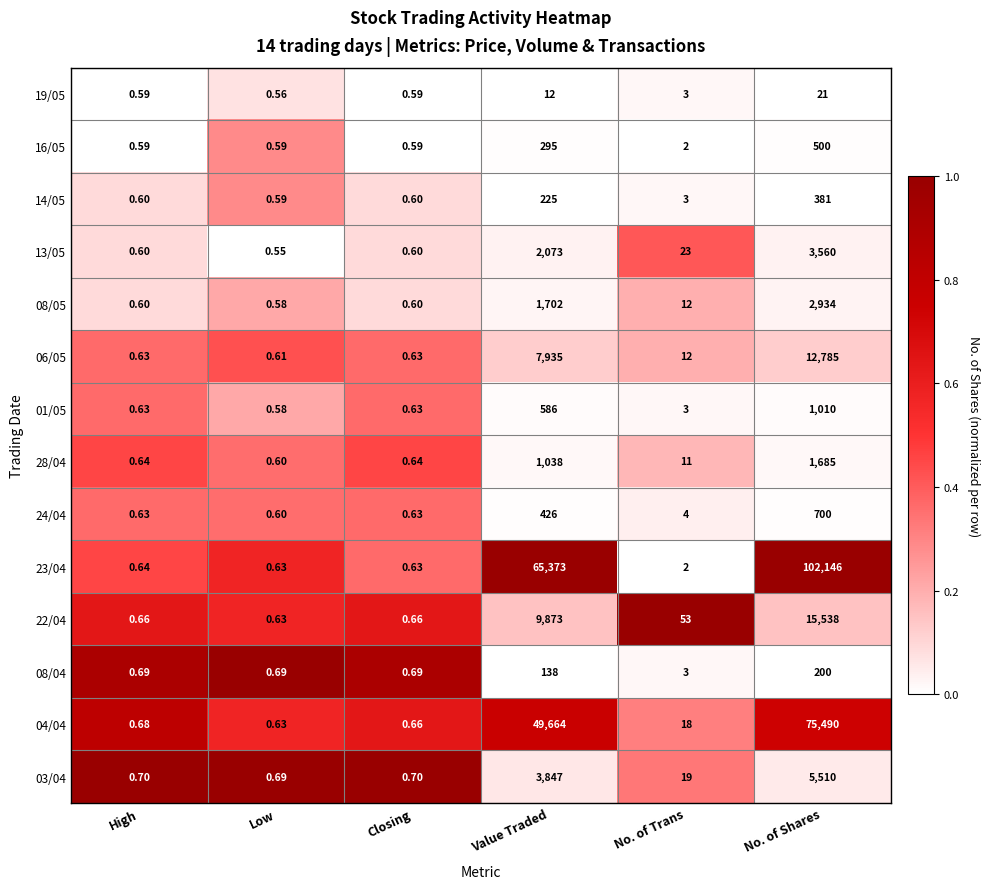

What is the maximum value shown in the chart?

102146.0